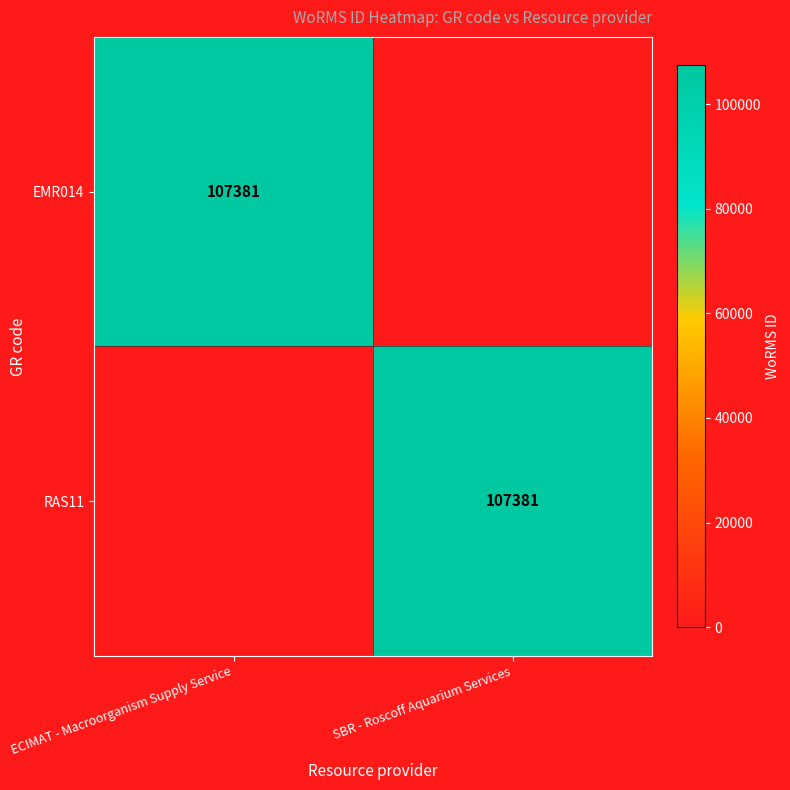

True or false: EMR014 has a value of 107381 at ECIMAT - Macroorganism Supply Service.

True